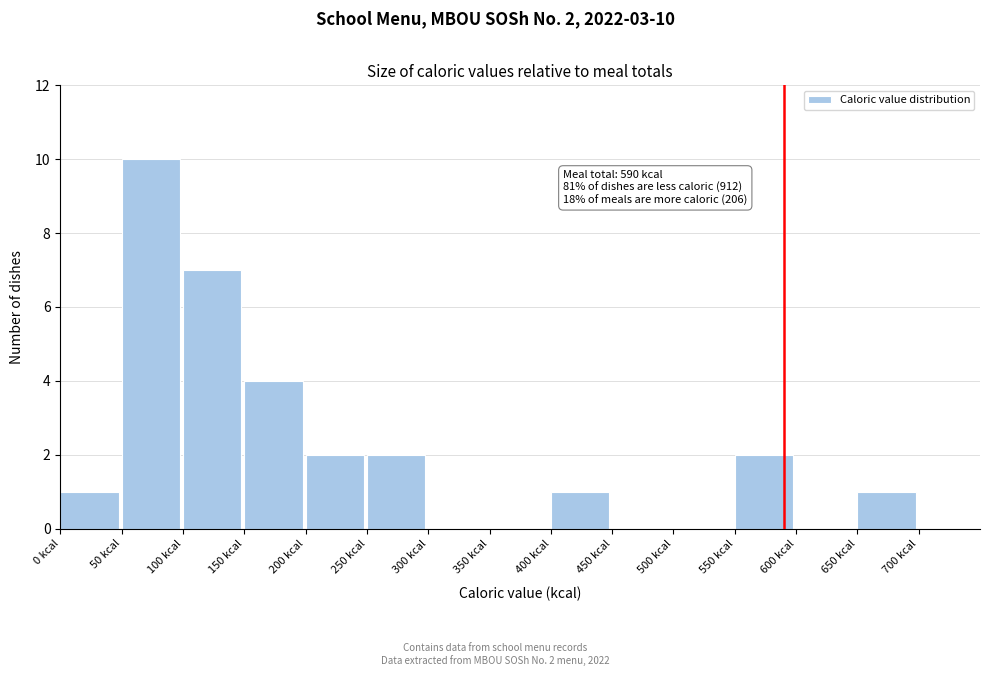

Which range on the x-axis has the tallest bar?

50 to 100